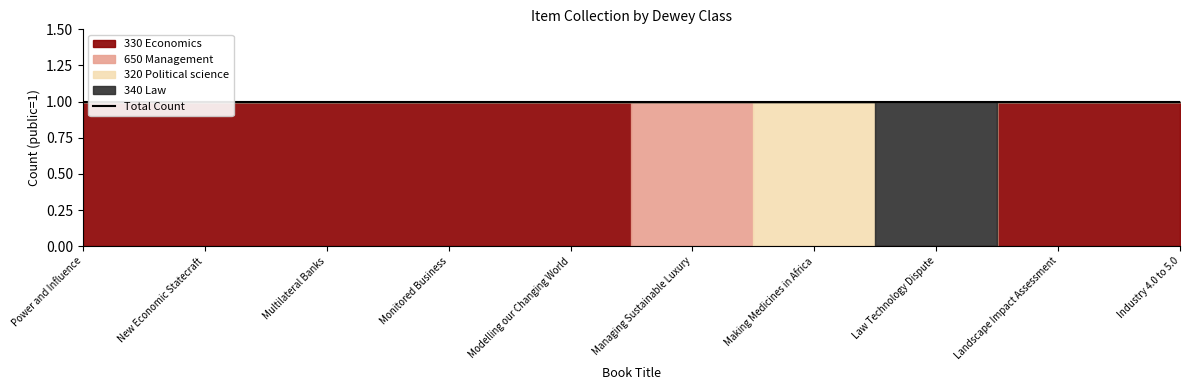

Reading right to left, what are all the values shown in this chart?

330 Economics: Industry 4.0 to 5.0=1	Landscape Impact Assessment=1	Law Technology Dispute=0	Making Medicines in Africa=0	Managing Sustainable Luxury=0	Modelling our Changing World=1	Monitored Business=1	Multilateral Banks=1	New Economic Statecraft=1	Power and Influence=1
650 Management: Industry 4.0 to 5.0=0	Landscape Impact Assessment=0	Law Technology Dispute=0	Making Medicines in Africa=0	Managing Sustainable Luxury=1	Modelling our Changing World=0	Monitored Business=0	Multilateral Banks=0	New Economic Statecraft=0	Power and Influence=0
320 Political science: Industry 4.0 to 5.0=0	Landscape Impact Assessment=0	Law Technology Dispute=0	Making Medicines in Africa=1	Managing Sustainable Luxury=0	Modelling our Changing World=0	Monitored Business=0	Multilateral Banks=0	New Economic Statecraft=0	Power and Influence=0
340 Law: Industry 4.0 to 5.0=0	Landscape Impact Assessment=0	Law Technology Dispute=1	Making Medicines in Africa=0	Managing Sustainable Luxury=0	Modelling our Changing World=0	Monitored Business=0	Multilateral Banks=0	New Economic Statecraft=0	Power and Influence=0